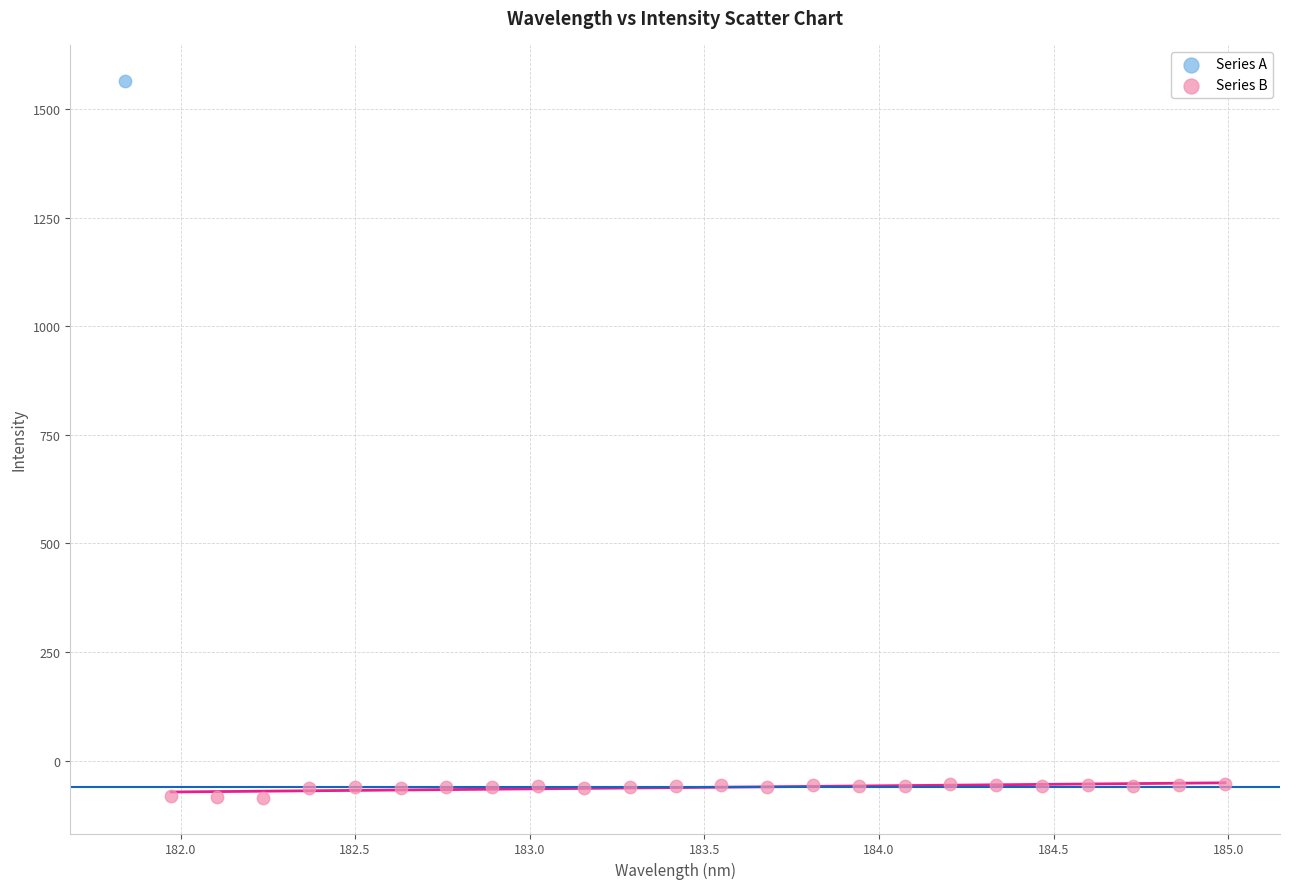

What are all the series names shown in the legend?

Series A, Series B